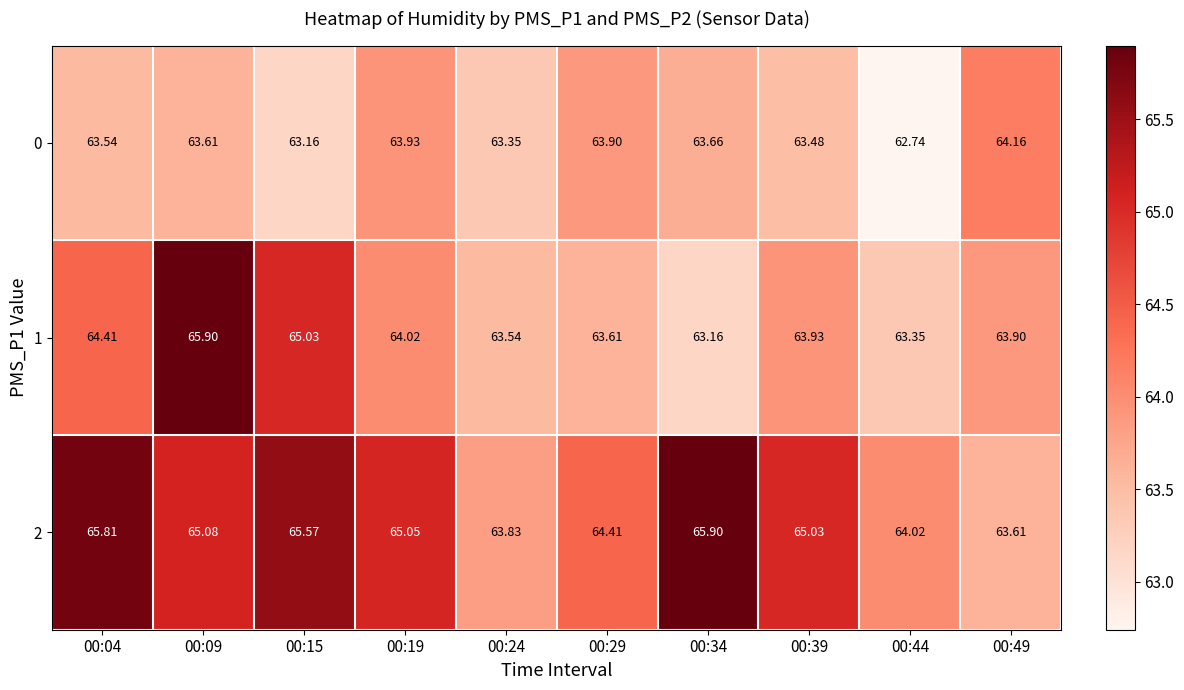

Is the value of 1 at 00:49 greater than the value of 2 at 00:04?

No